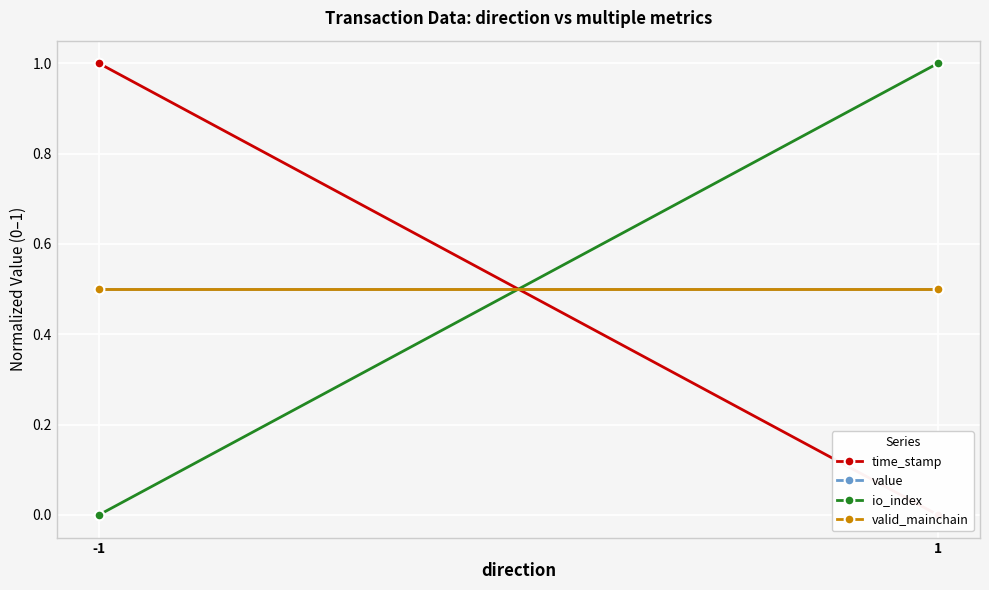

What are all the series names shown in the legend?

time_stamp, value, io_index, valid_mainchain